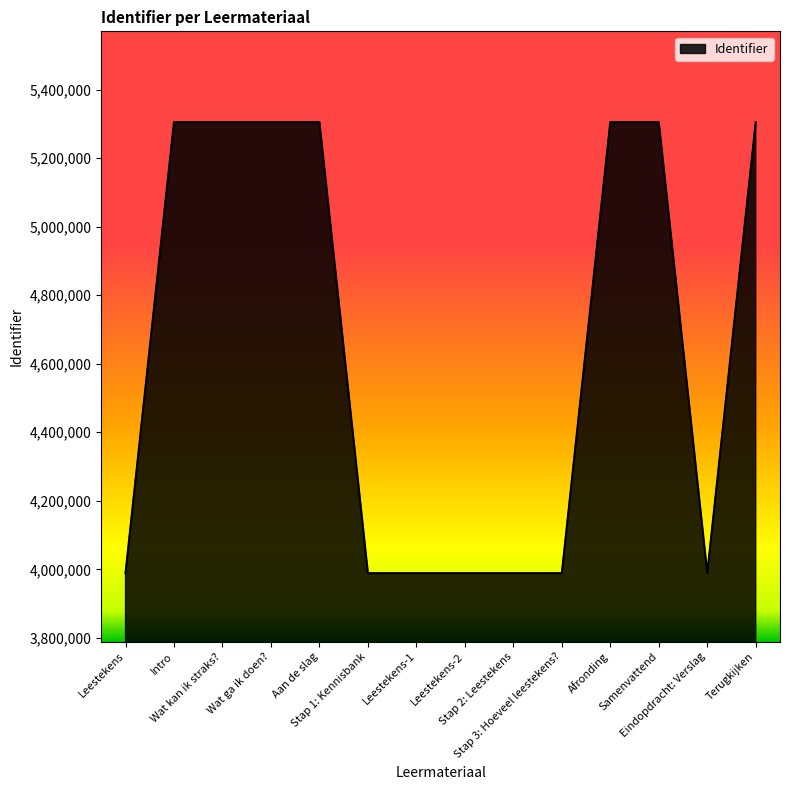

What is the greatest value displayed?

5304768